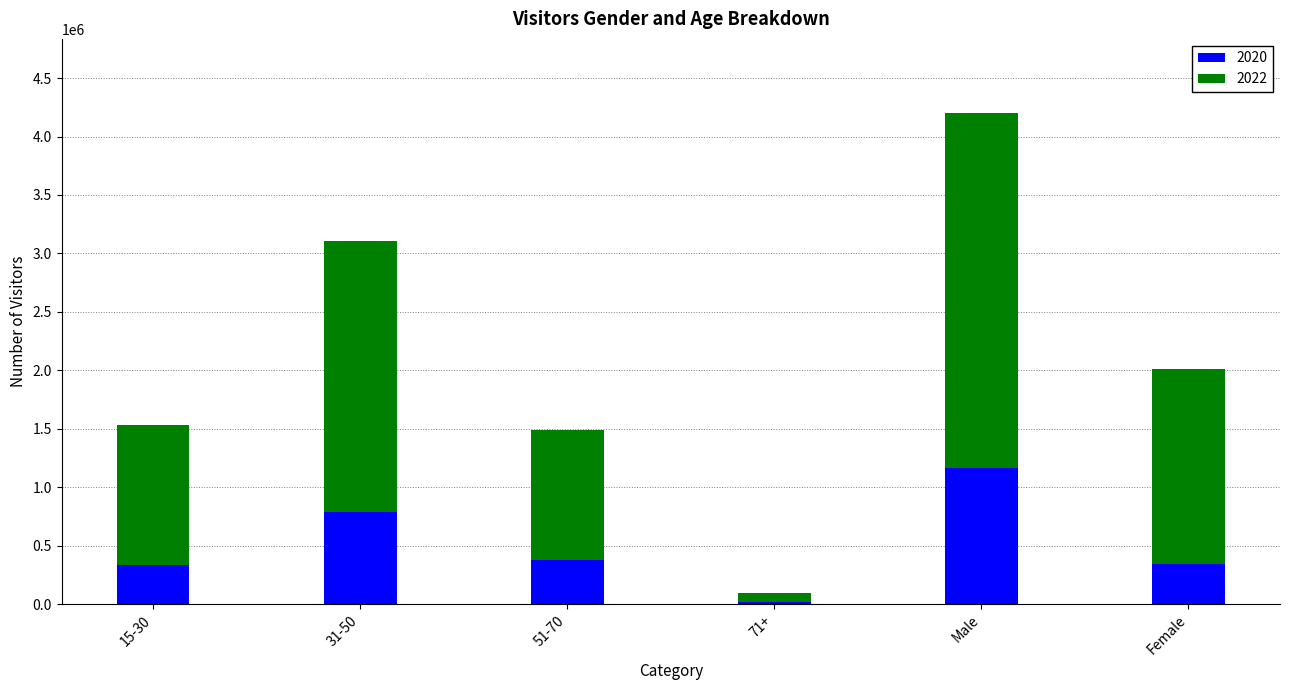

The value of 2020 at Female is 346866. True or false?

True